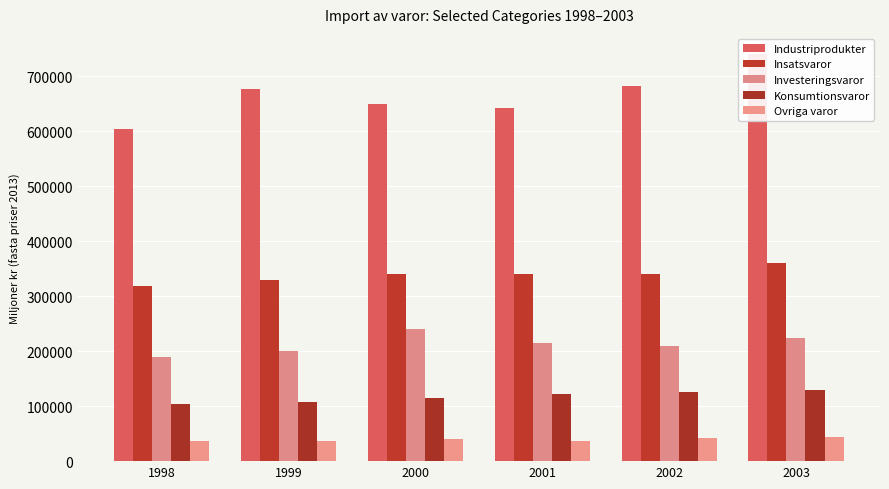

Where is Investeringsvaror nearest to the value 214649?

2001